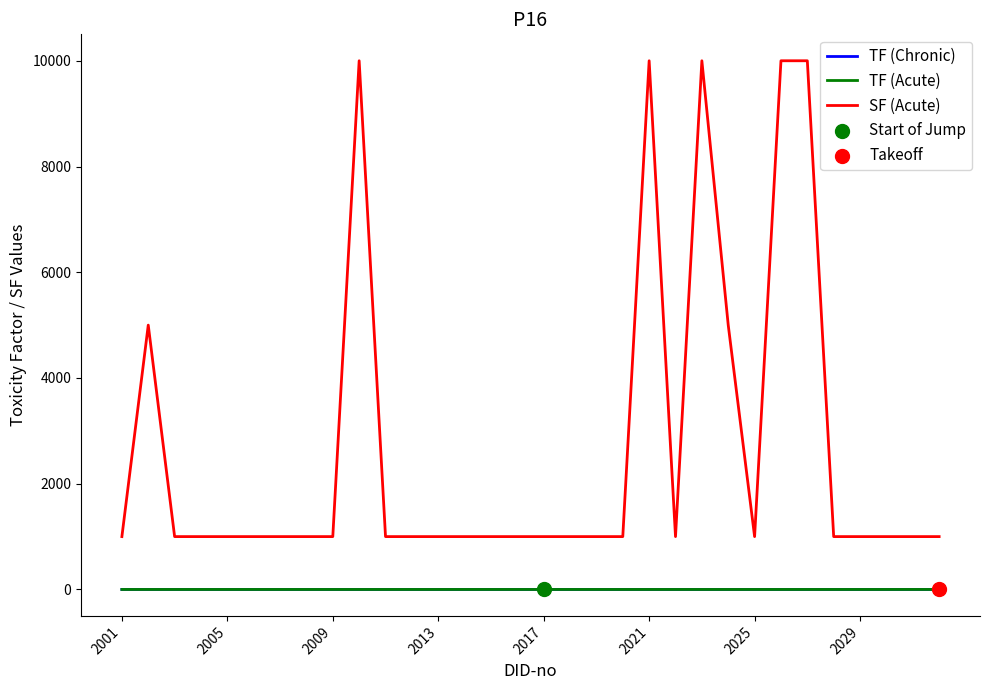

Which series has the widest spread of values?

SF (Acute)